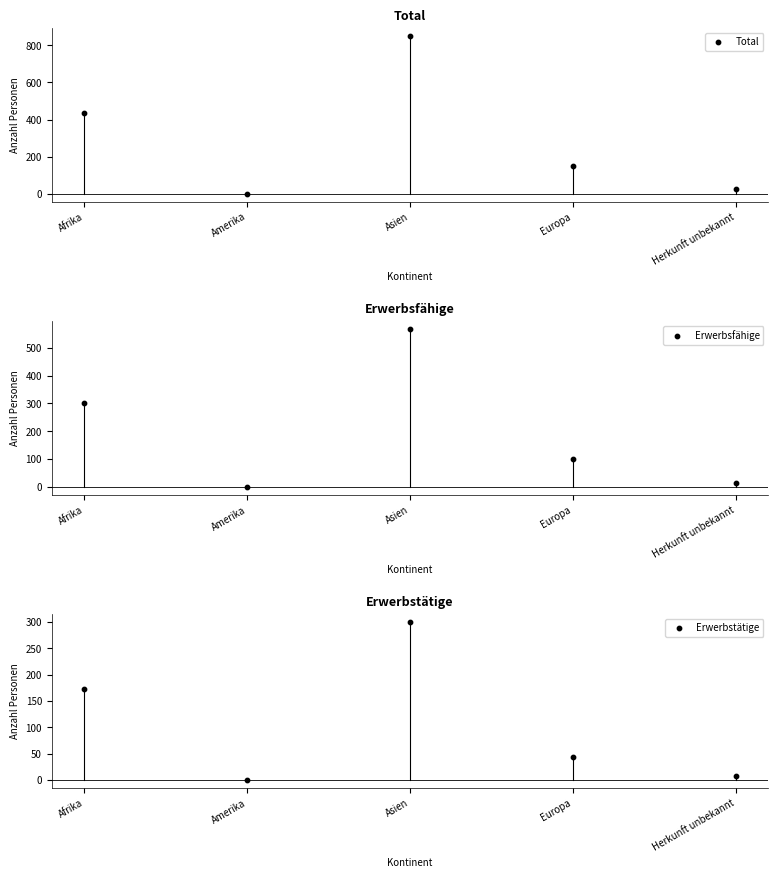

At how many categories does at least one series exceed 745?

1